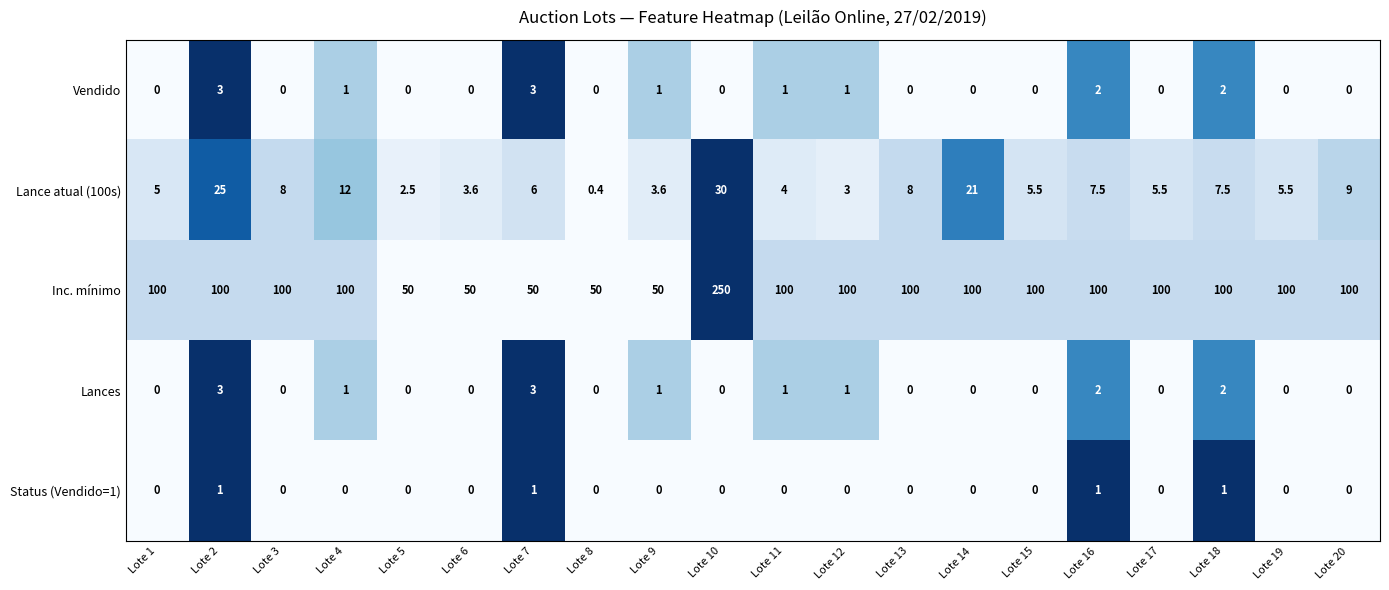

How many positive values does the Status (Vendido=1) series have?

4